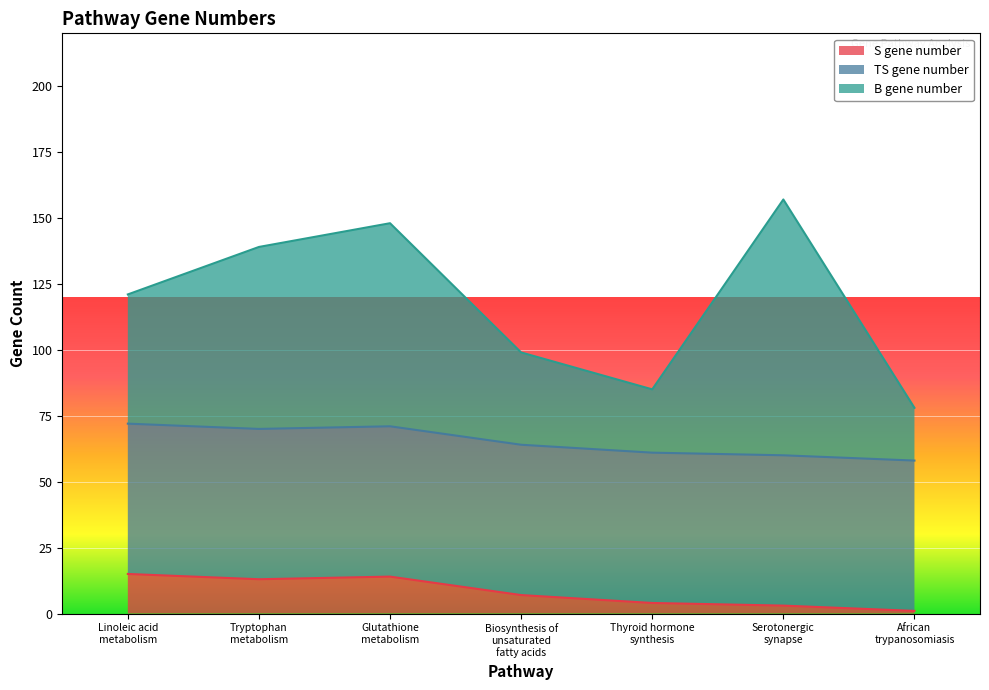

What is the sum of the B gene number values at Serotonergic
synapse and Thyroid hormone
synthesis?

242